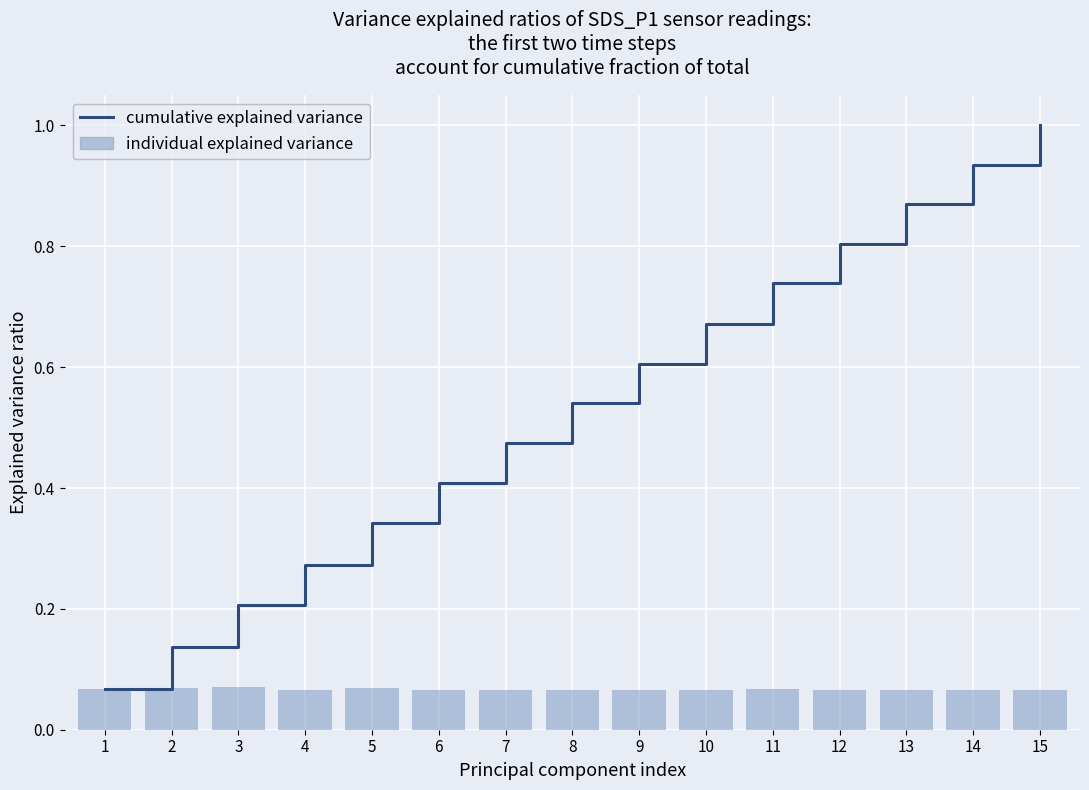

What is the average value of the individual explained variance series?

0.1